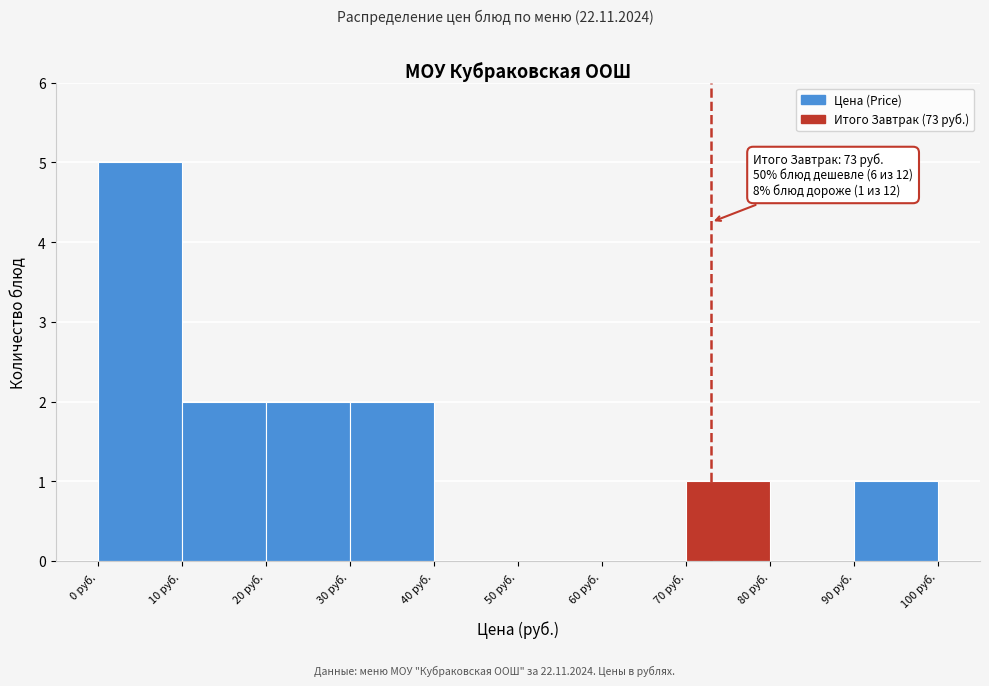

Which range on the x-axis has the tallest bar?

0 to 10